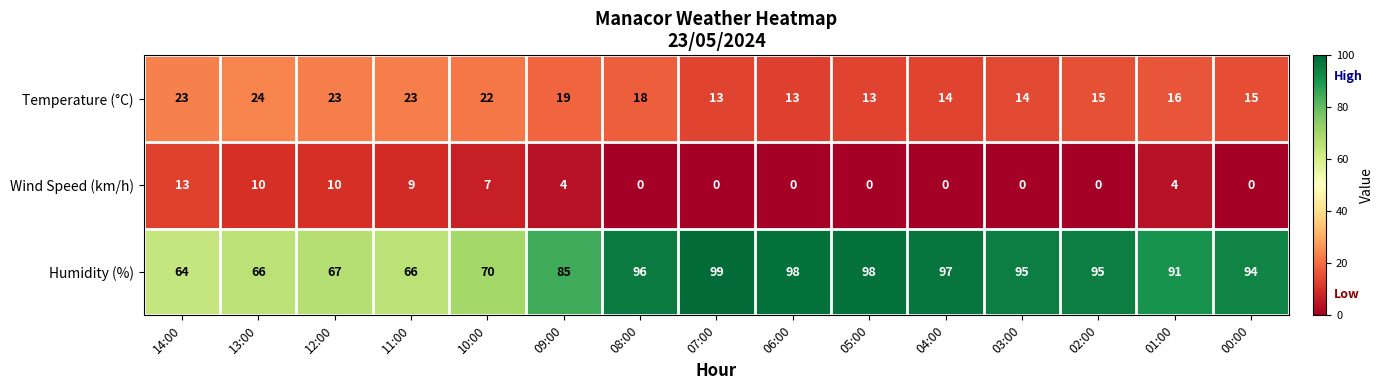

What value does the Humidity (%) series have at 09:00?

85